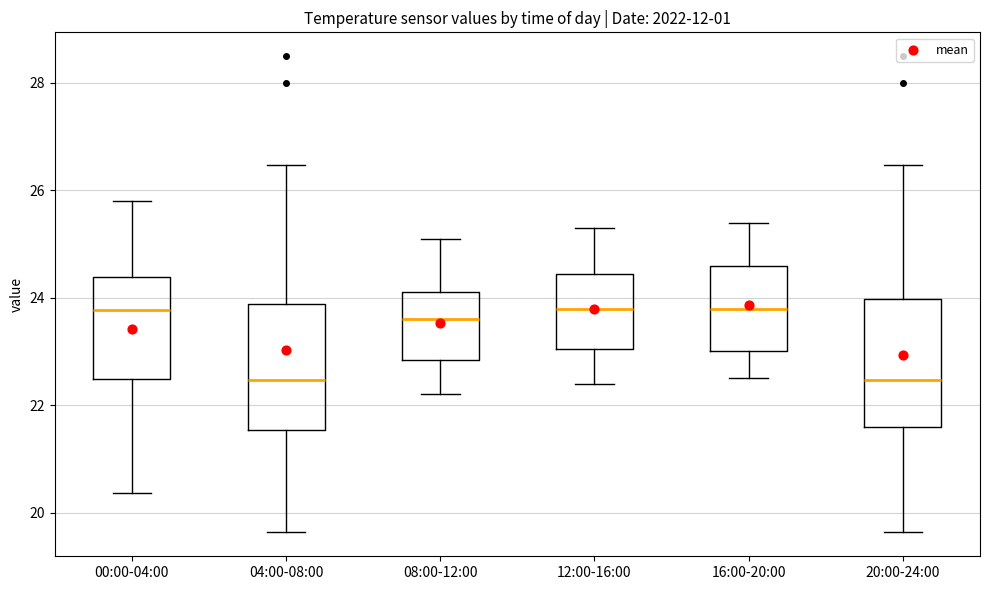

Reading left to right, read every box against the y-axis: the position of its median line, the range the box covers, and the ends of its whiskers. The values are not printed on the chart, so give them approximately, as read against the axis.

00:00-04:00: median 23.8, box 22.4 to 24.4, whiskers 20.4 to 25.8
04:00-08:00: median 22.4, box 21.6 to 23.8, whiskers 19.6 to 26.4
08:00-12:00: median 23.6, box 22.8 to 24.2, whiskers 22.2 to 25.2
12:00-16:00: median 23.8, box 23.0 to 24.4, whiskers 22.4 to 25.4
16:00-20:00: median 23.8, box 23.0 to 24.6, whiskers 22.6 to 25.4
20:00-24:00: median 22.4, box 21.6 to 24.0, whiskers 19.6 to 26.4